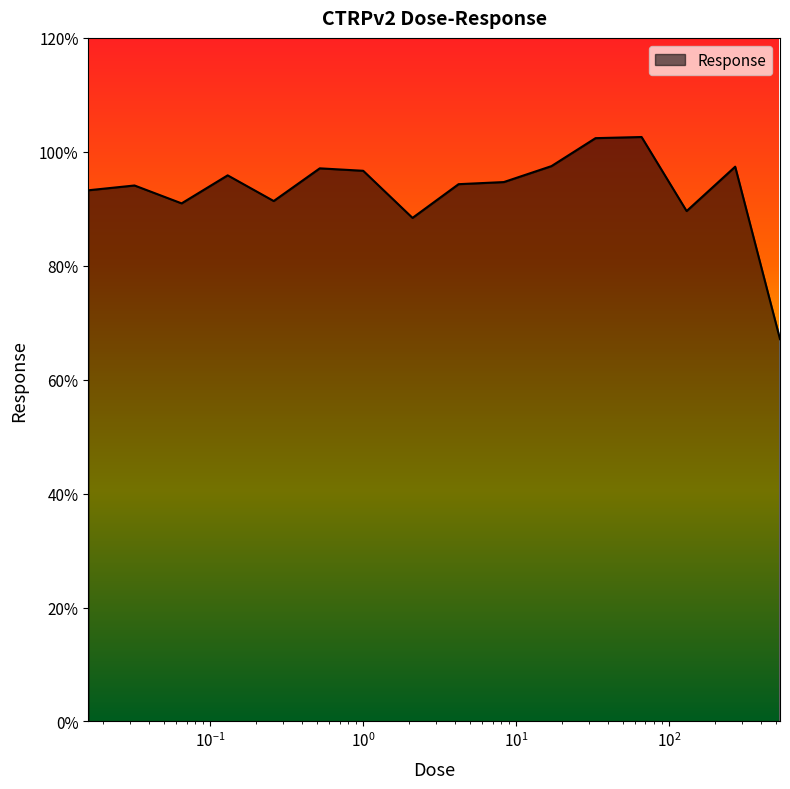

How many lines are shown in the chart?

1